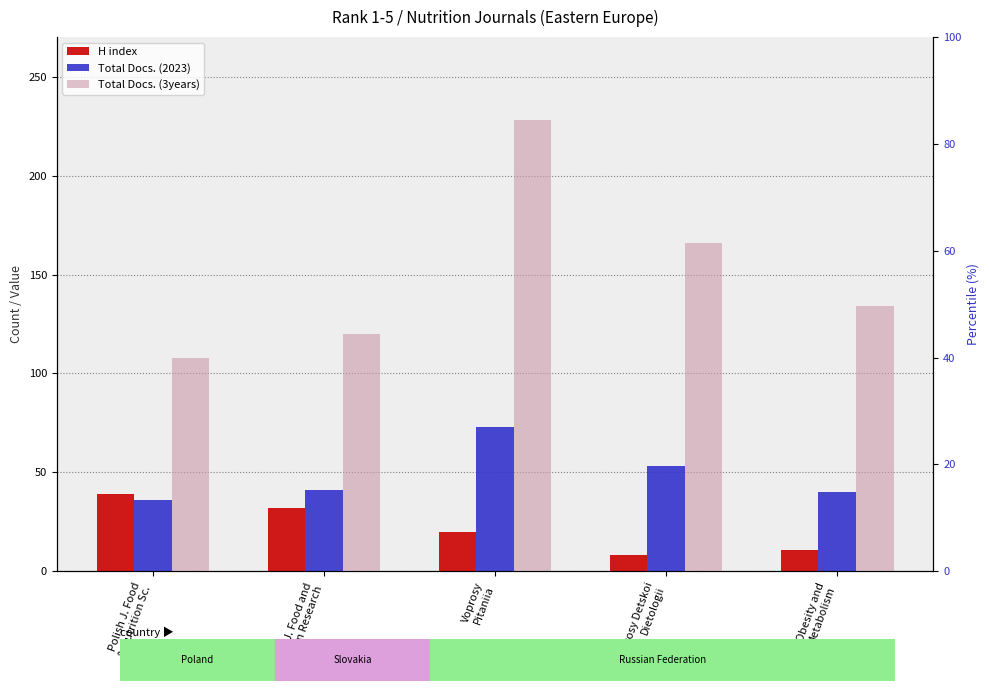

What is the average value of the Total Docs. (3years) series?

151